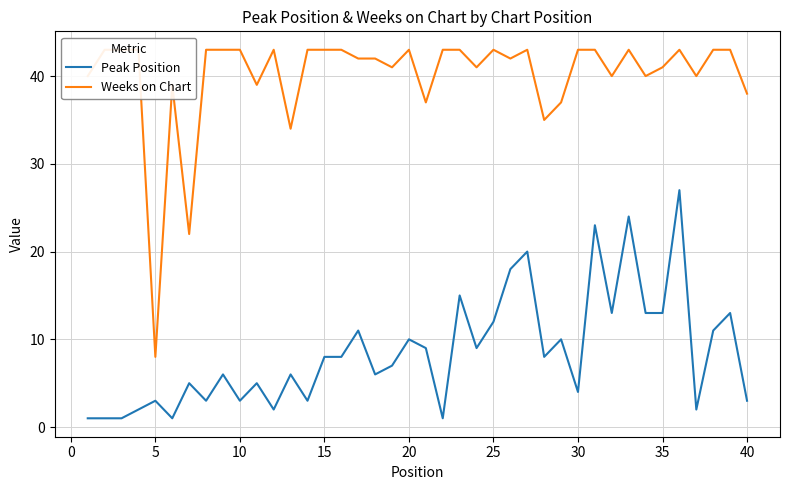

Reading right to left, list all the values displayed in this chart.

Peak Position: 3	13	11	2	27	13	13	24	13	23	4	10	8	20	18	12	9	15	1	9	10	7	6	11	8	8	3	6	2	5	3	6	3	5	1	3	2	1	1	1
Weeks on Chart: 38	43	43	40	43	41	40	43	40	43	43	37	35	43	42	43	41	43	43	37	43	41	42	42	43	43	43	34	43	39	43	43	43	22	39	8	43	43	43	40